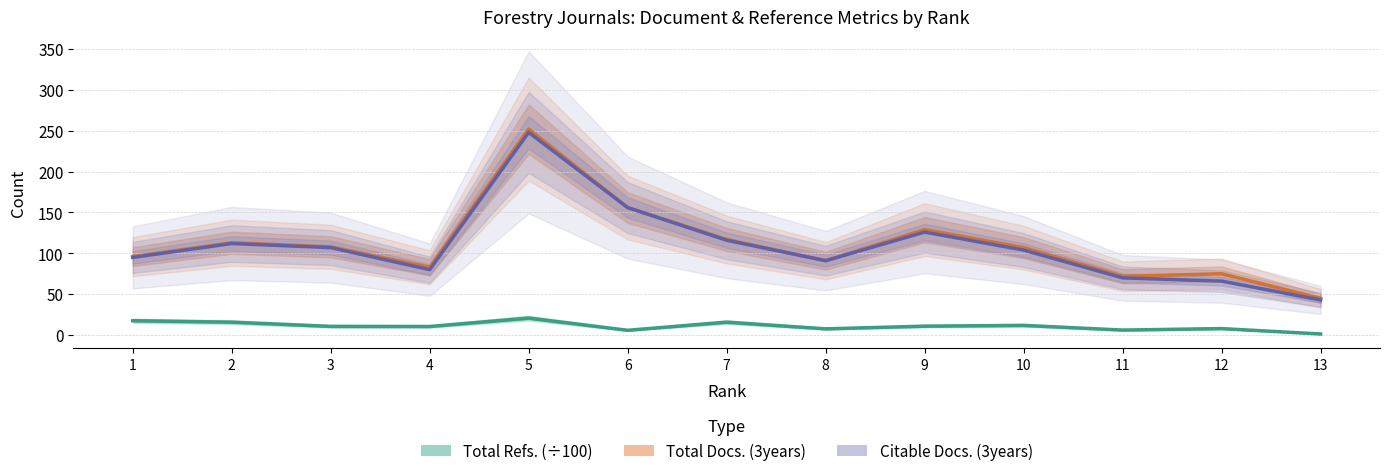

At which label is Total Docs. (3years) closest to 148?

6